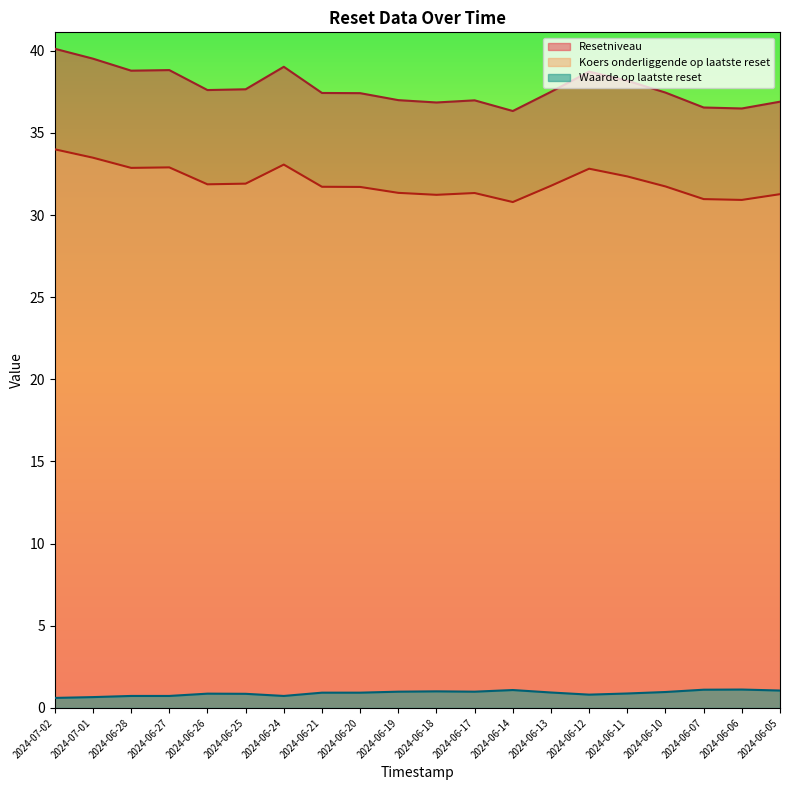

What is the maximum value shown in the chart?

40.1